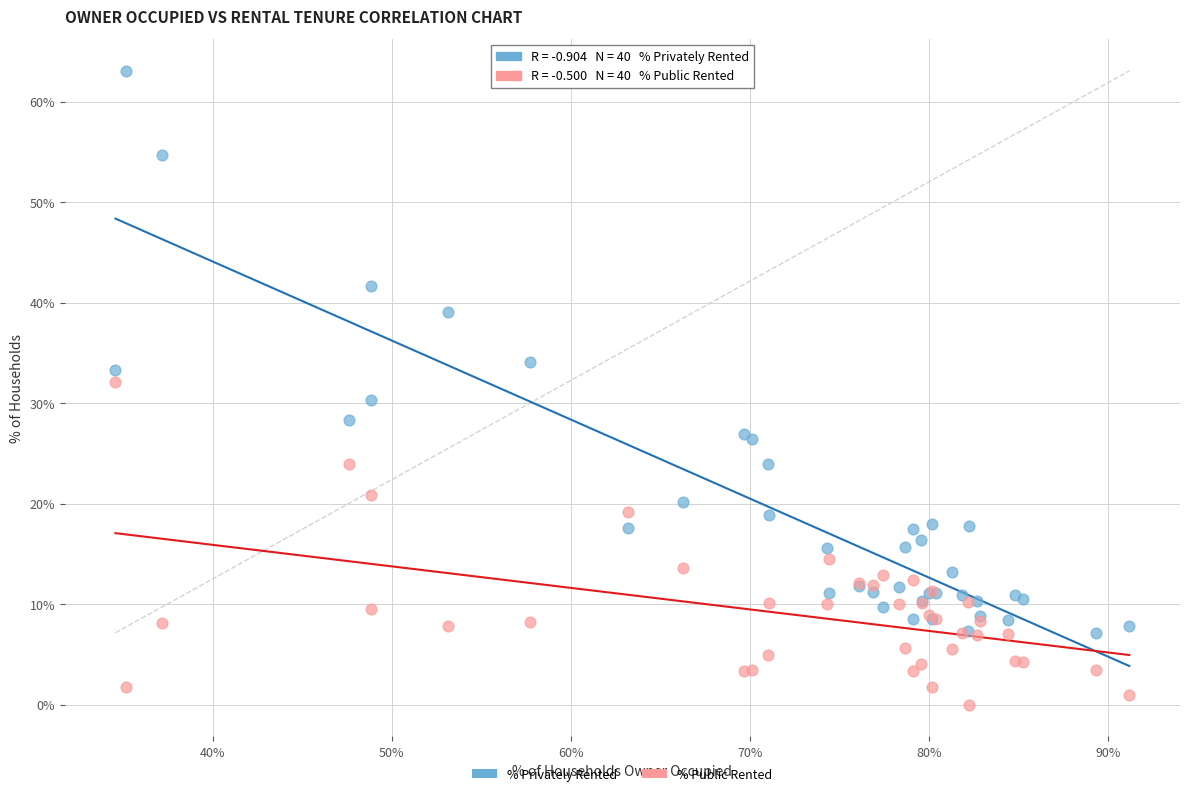

In the % Privately Rented series, what Y value is closest to 35?

34.1